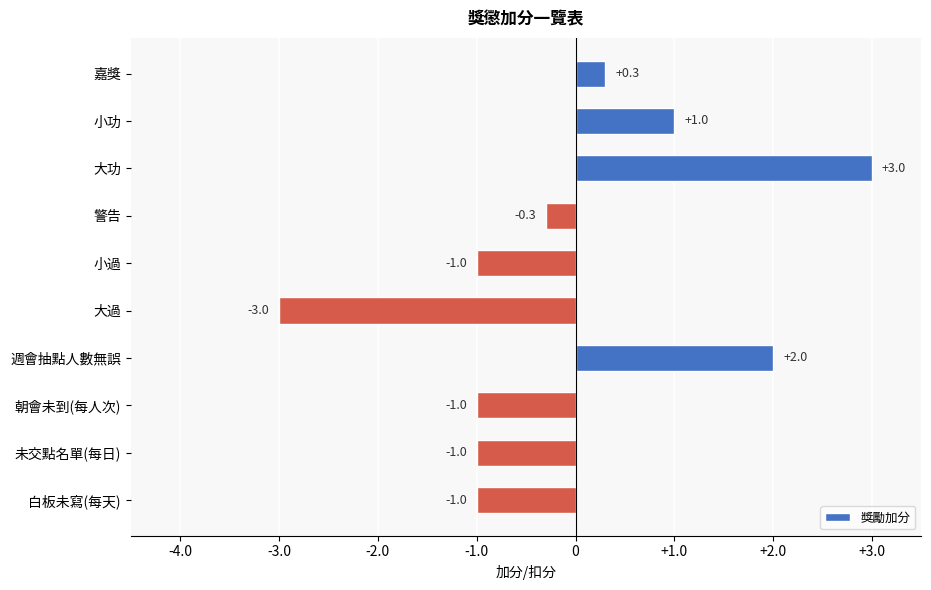

How many data points are above 0?

4